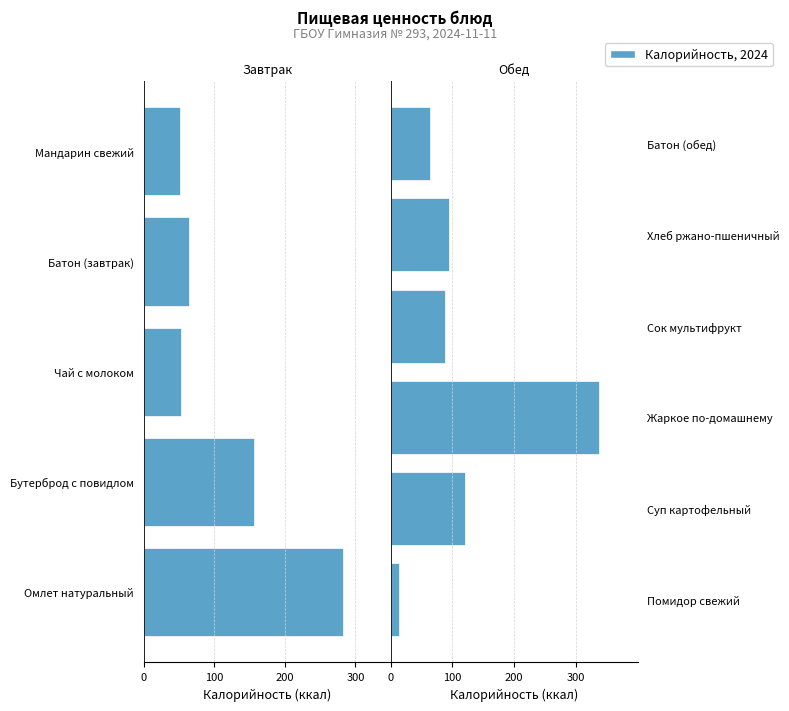

Between Помидор свежий and Жаркое по-домашнему, which series saw the biggest shift?

Калорийность